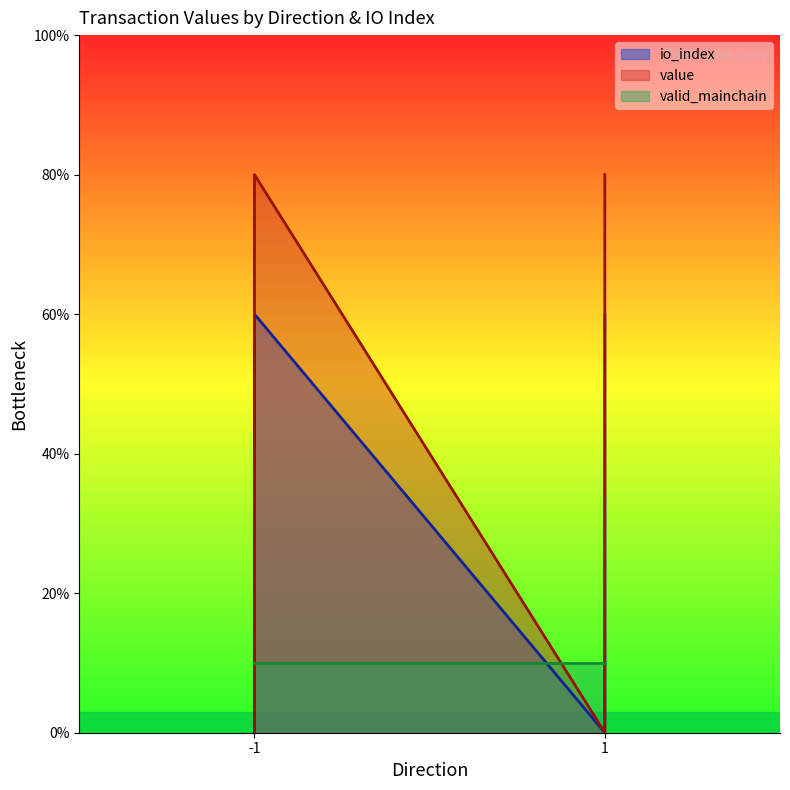

What is the average value of the io_index series?

30.0